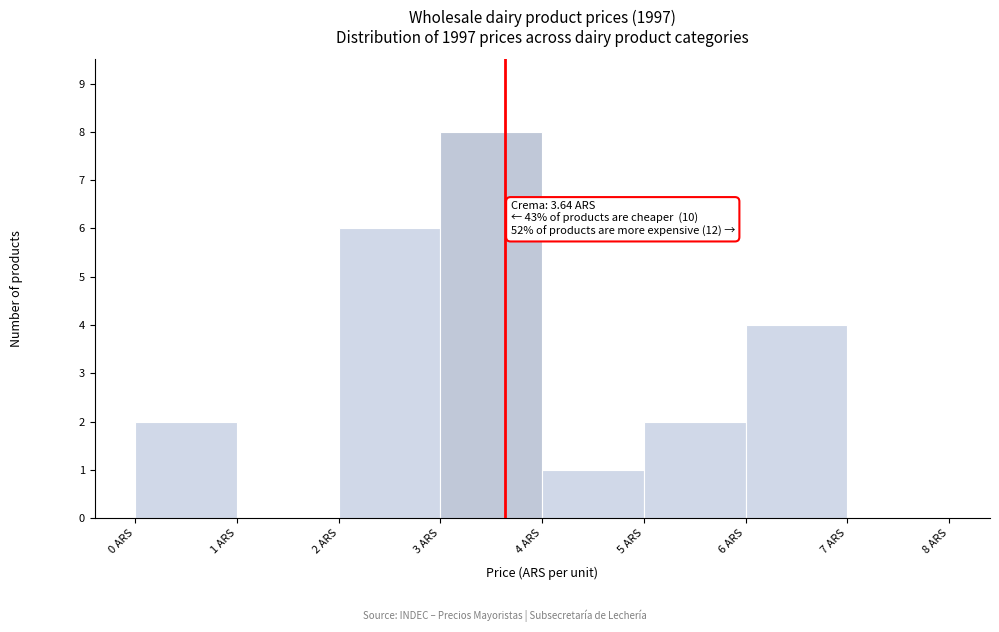

Over which range of the x-axis is the bar tallest?

3 to 4